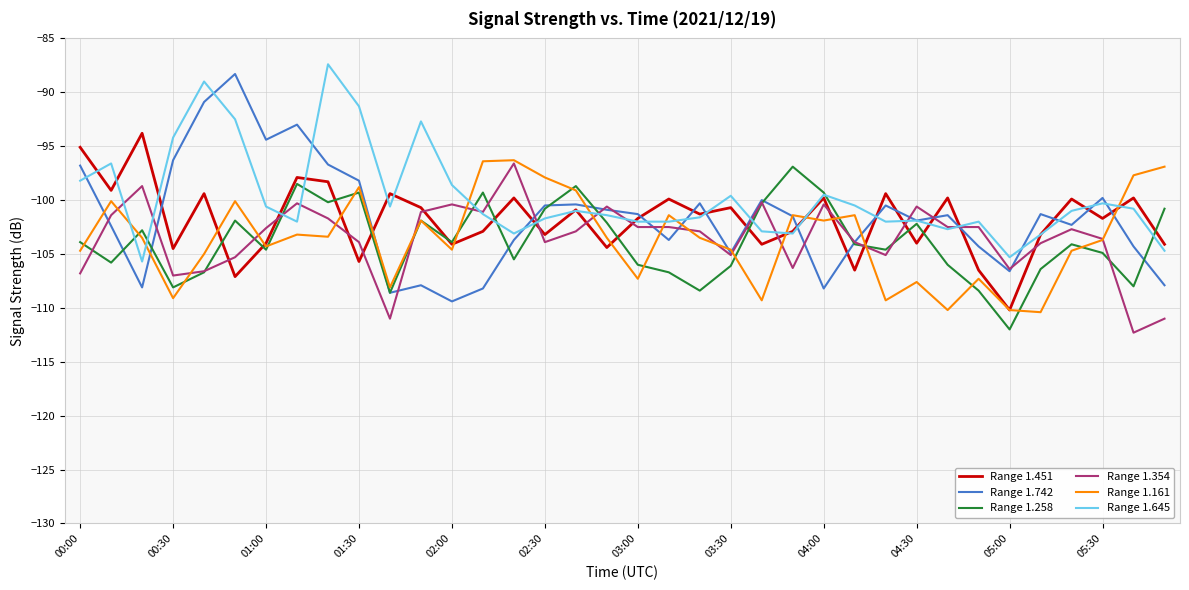

What is the highest value of the Range 1.258 series?

-96.9